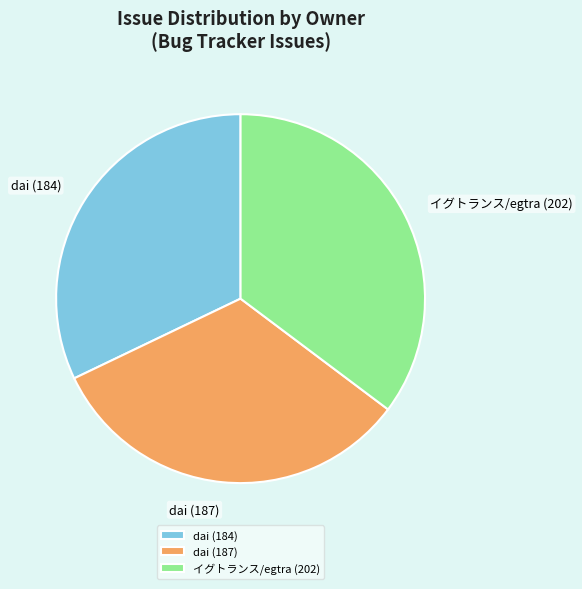

How many slices are in this pie chart?

3